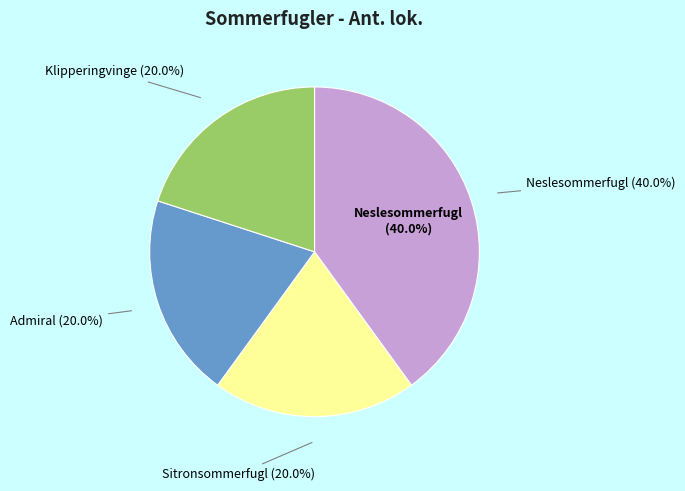

How many segments does this pie chart have?

4